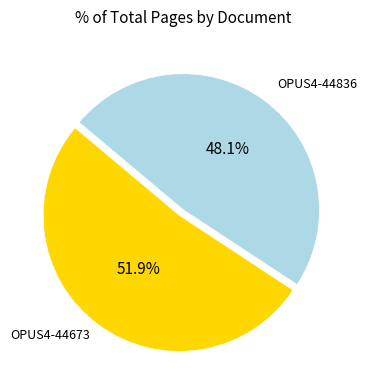

How many slices are in this pie chart?

2